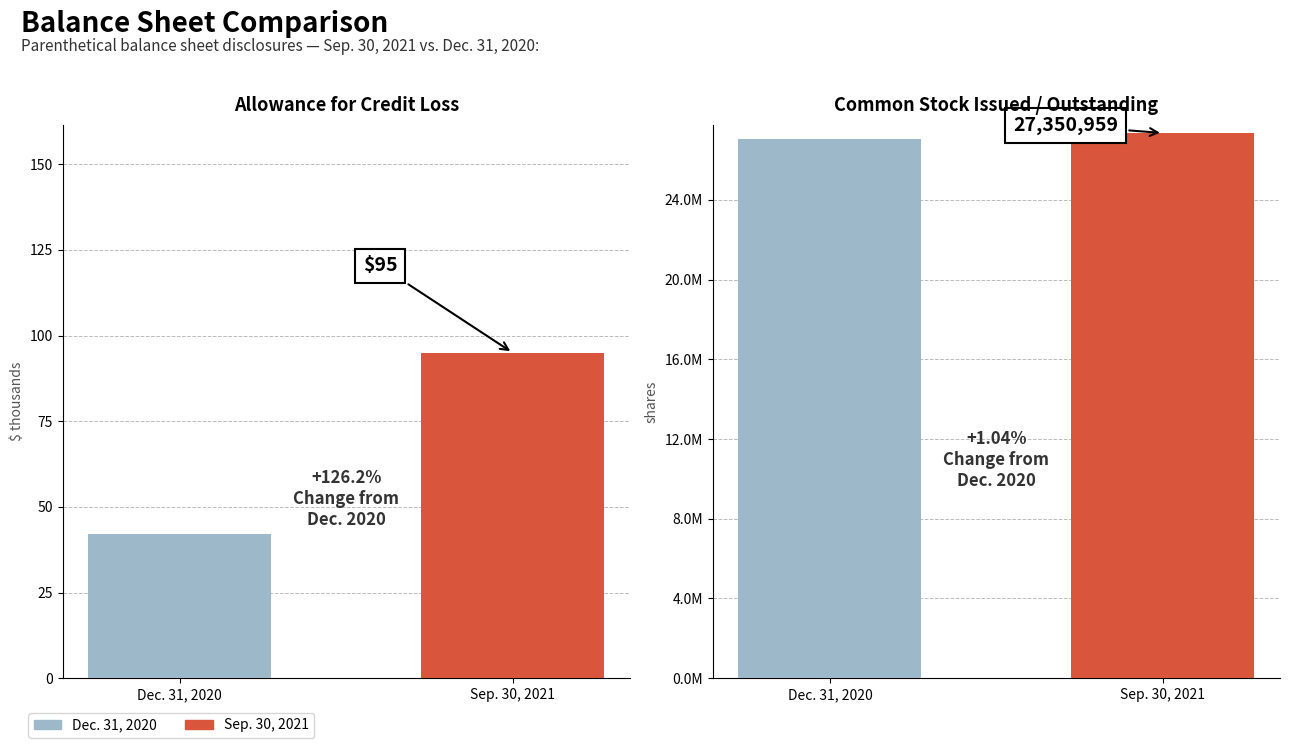

What is the difference between the maximum and minimum values in the Common stock, issued (in shares) series?

281683